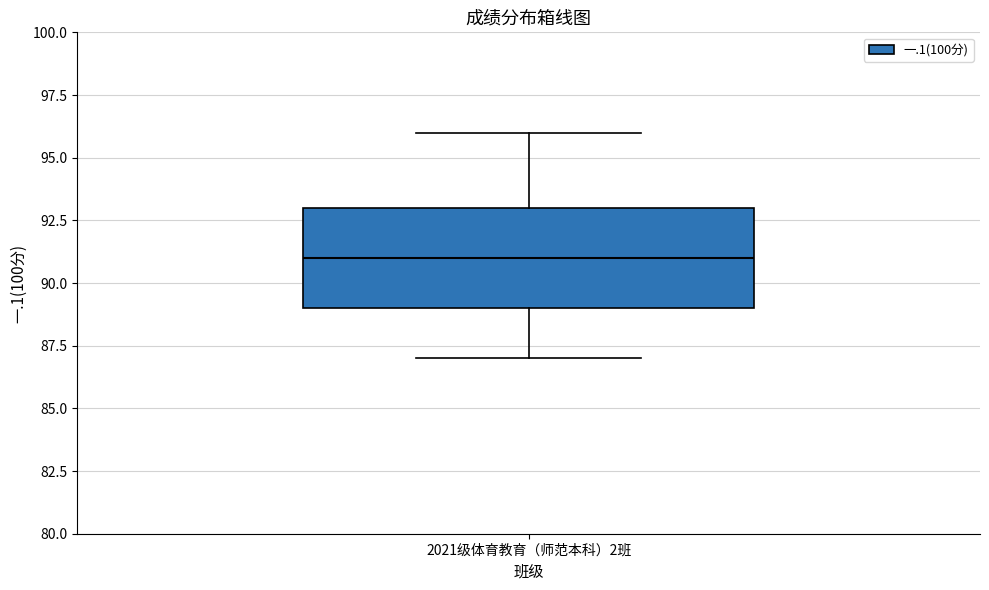

Transcribe this box plot: give where the median line is, the range the box spans, and where the two whiskers end, as read against the y-axis. The values are not printed on the chart, so give them approximately, as read against the axis.

median 91, box 89 to 93, whiskers 87 to 96